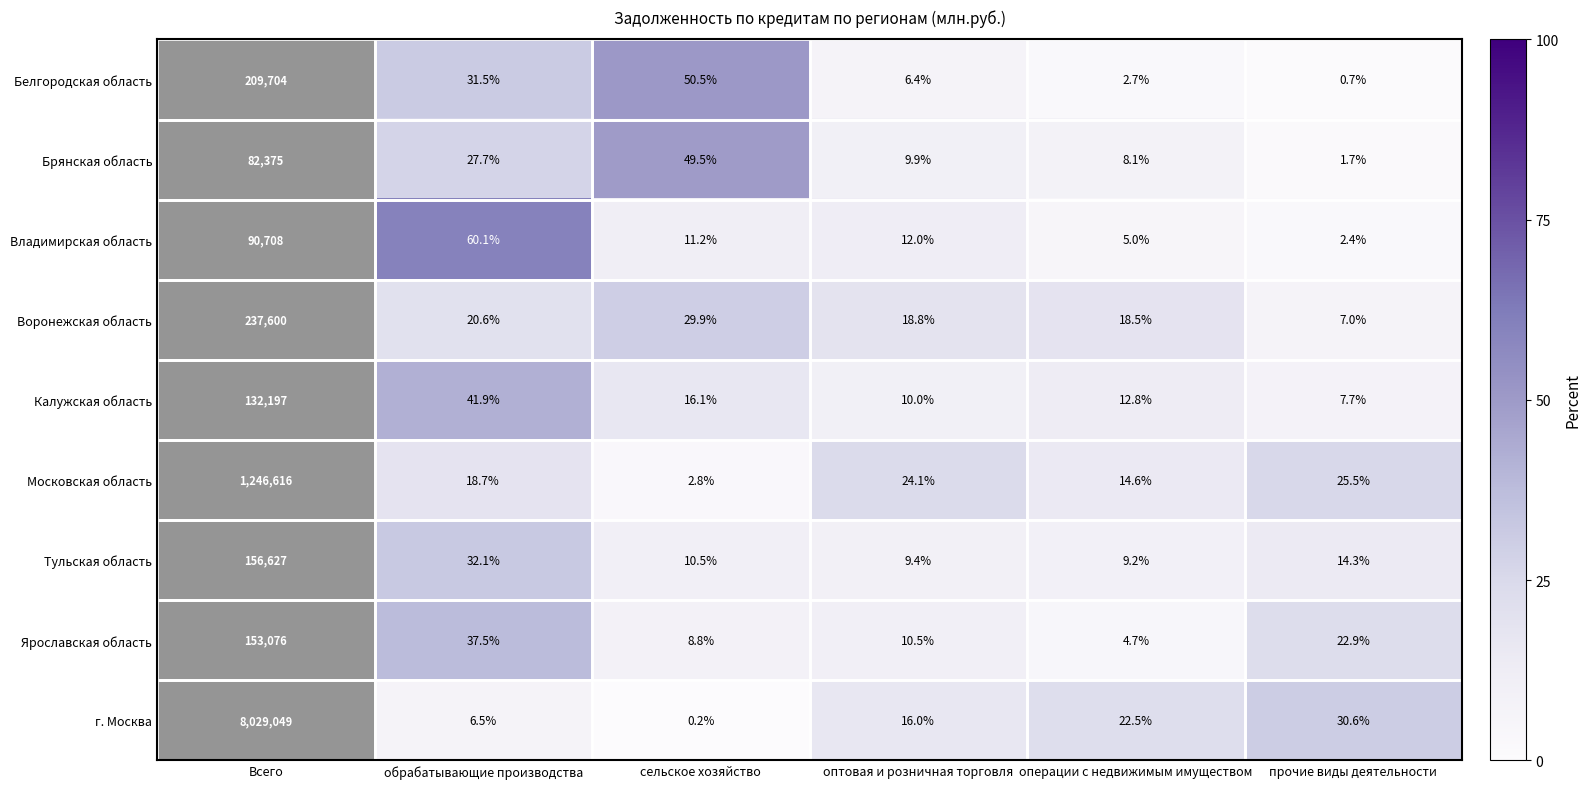

Rank the categories by Московская область value from highest to lowest.

прочие виды деятельности, оптовая и розничная торговля, обрабатывающие производства, операции с недвижимым имуществом, сельское хозяйство